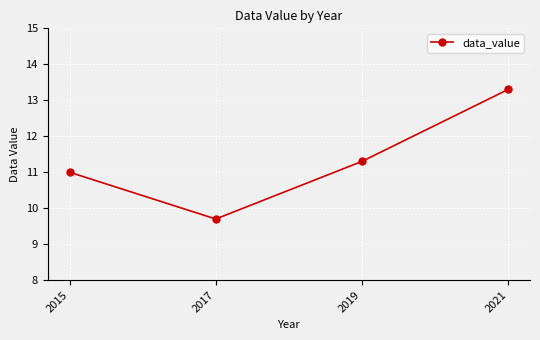

How many interior local valleys (lower than both neighbors) does the data have?

1